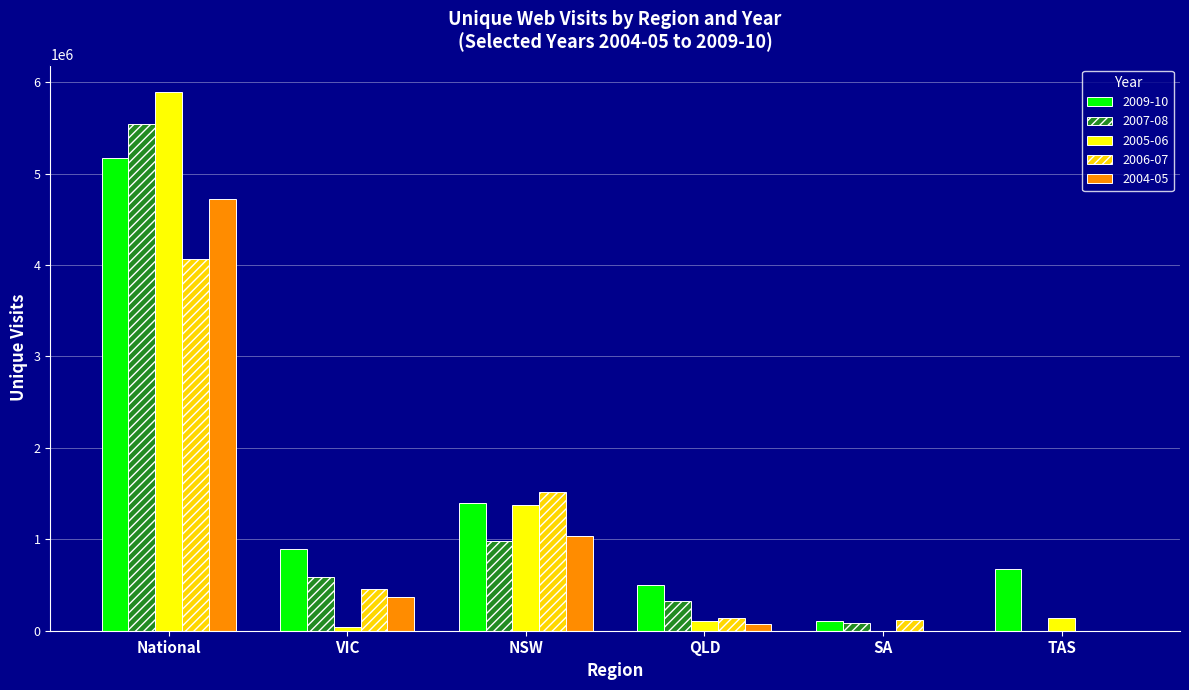

Is the value of 2009-10 at VIC greater than the value of 2004-05 at National?

No